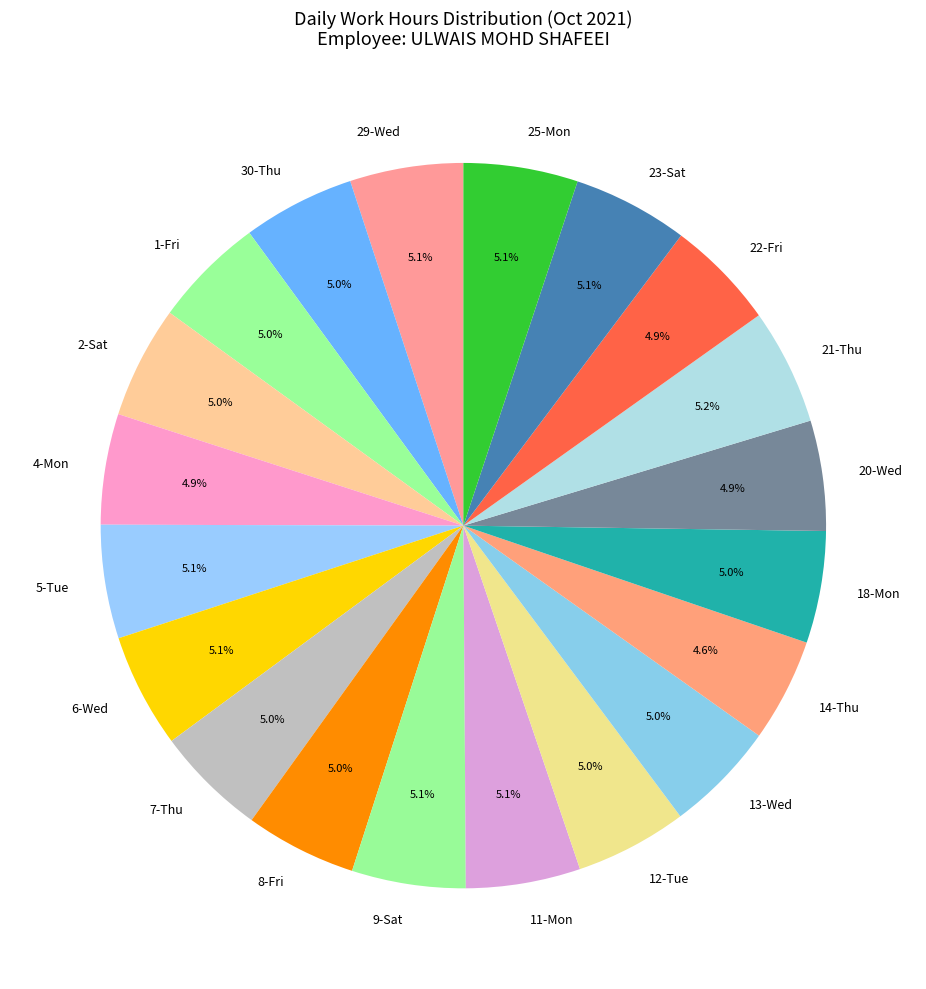

Count the number of slices in the pie.

20